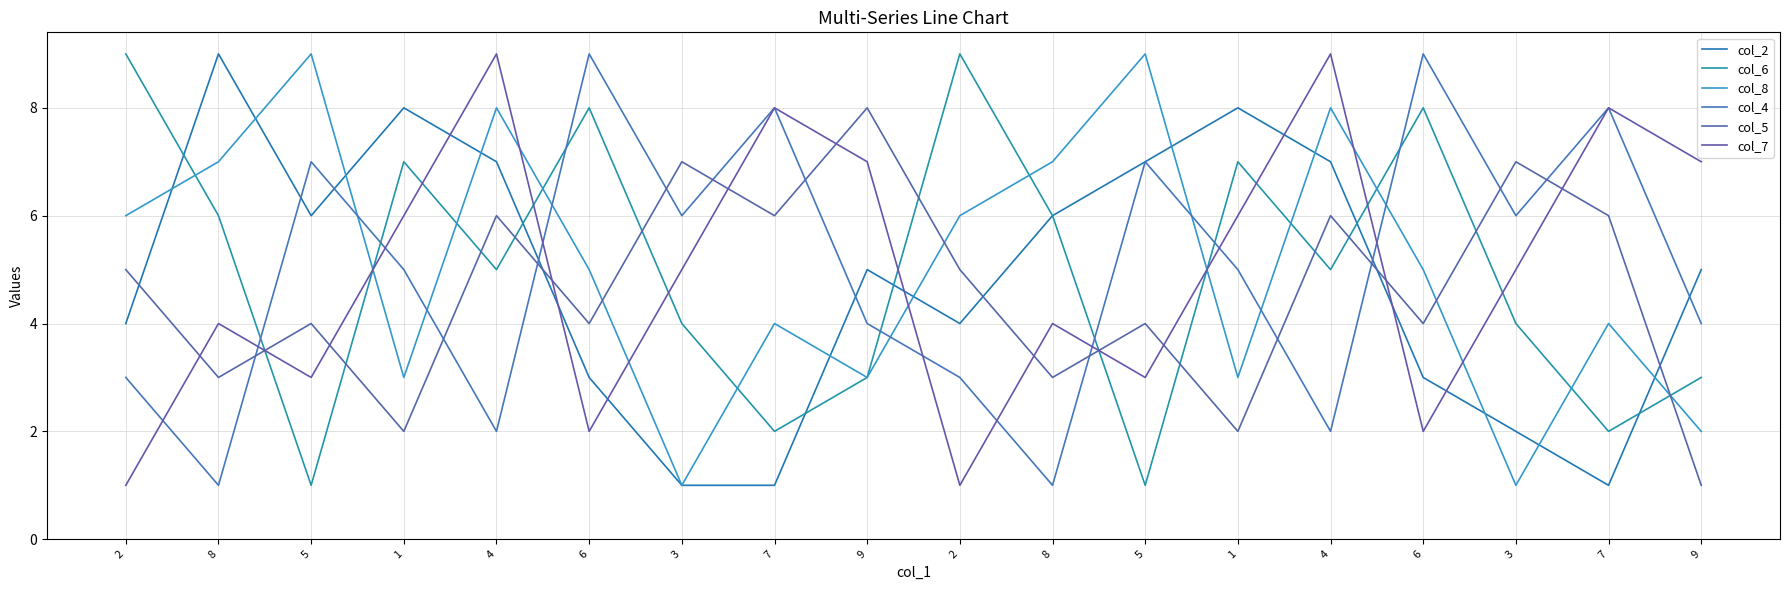

How many times do col_6 and col_4 cross each other?

7